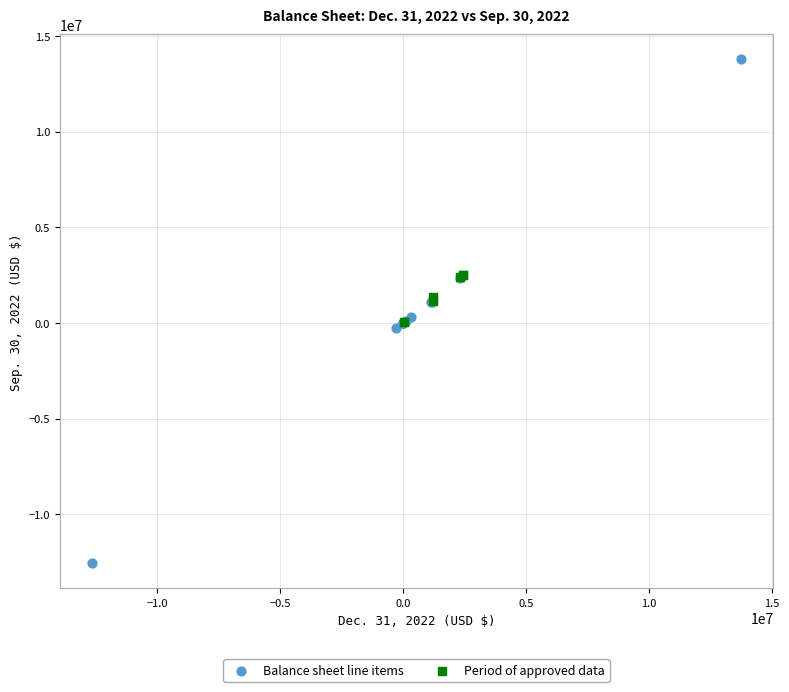

Which series reaches the minimum Y coordinate?

Balance sheet line items